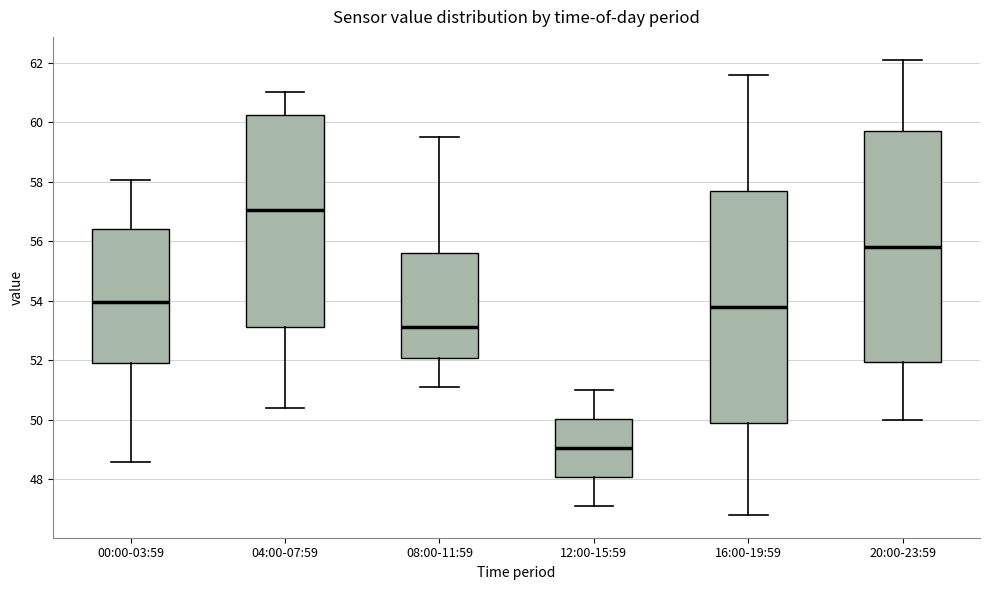

Reading left to right, read every box against the y-axis: the position of its median line, the range the box covers, and the ends of its whiskers. The values are not printed on the chart, so give them approximately, as read against the axis.

00:00-03:59: median 54.0, box 52.0 to 56.4, whiskers 48.6 to 58.0
04:00-07:59: median 57.0, box 53.2 to 60.2, whiskers 50.4 to 61.0
08:00-11:59: median 53.2, box 52.0 to 55.6, whiskers 51.2 to 59.6
12:00-15:59: median 49.0, box 48.0 to 50.0, whiskers 47.2 to 51.0
16:00-19:59: median 53.8, box 50.0 to 57.8, whiskers 46.8 to 61.6
20:00-23:59: median 55.8, box 52.0 to 59.8, whiskers 50.0 to 62.2